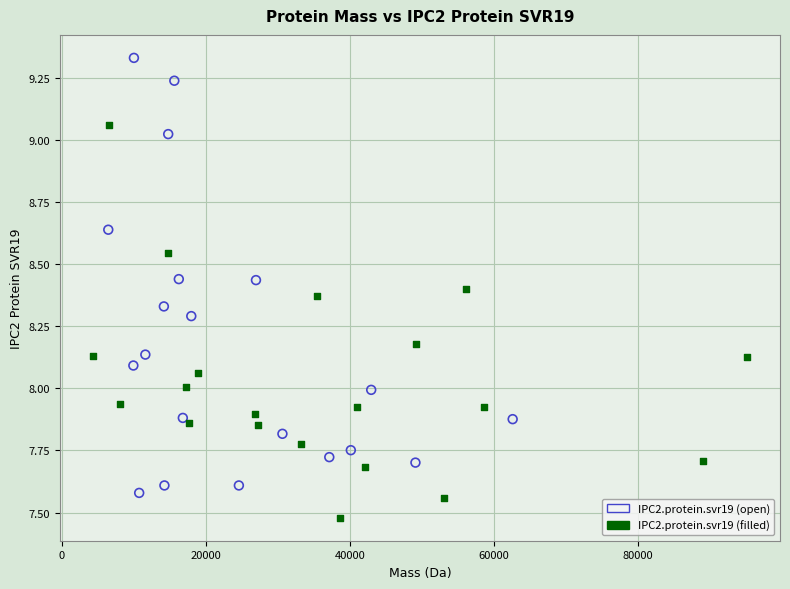

Which series contains the highest Y value?

IPC2.protein.svr19 (open)